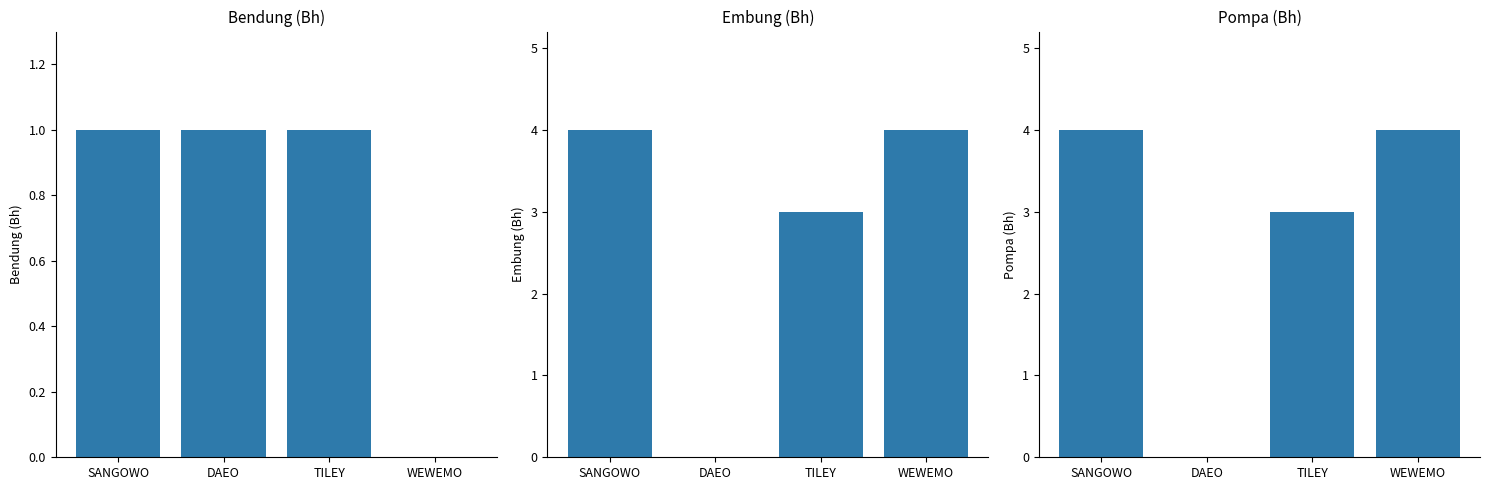

Which series has the widest spread of values?

Embung (Bh)